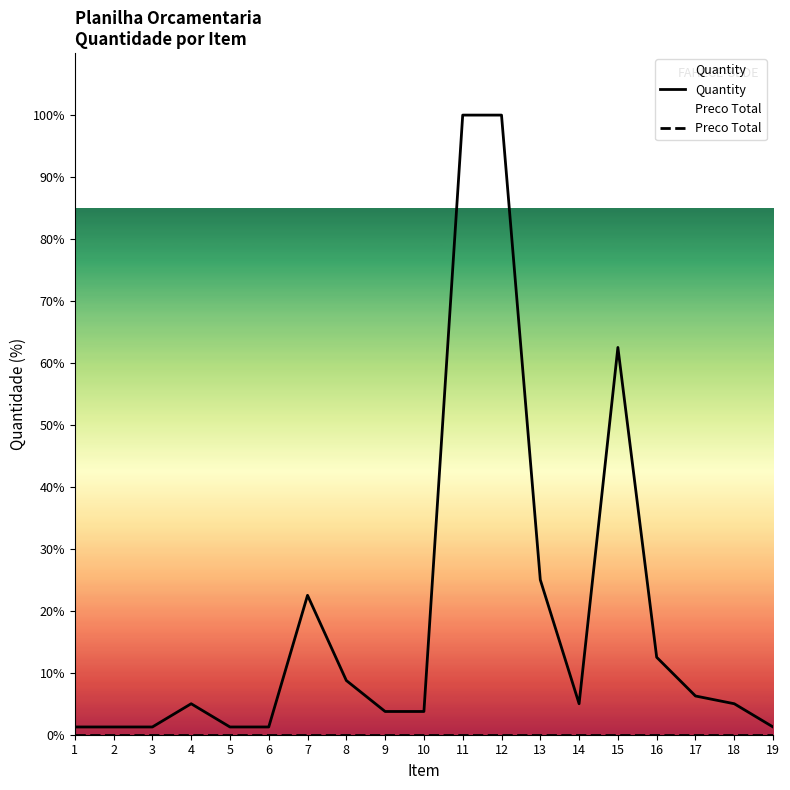

List the labels in order of Preco Total value, smallest first.

1, 2, 3, 4, 5, 6, 7, 8, 9, 10, 11, 12, 13, 14, 15, 16, 17, 18, 19